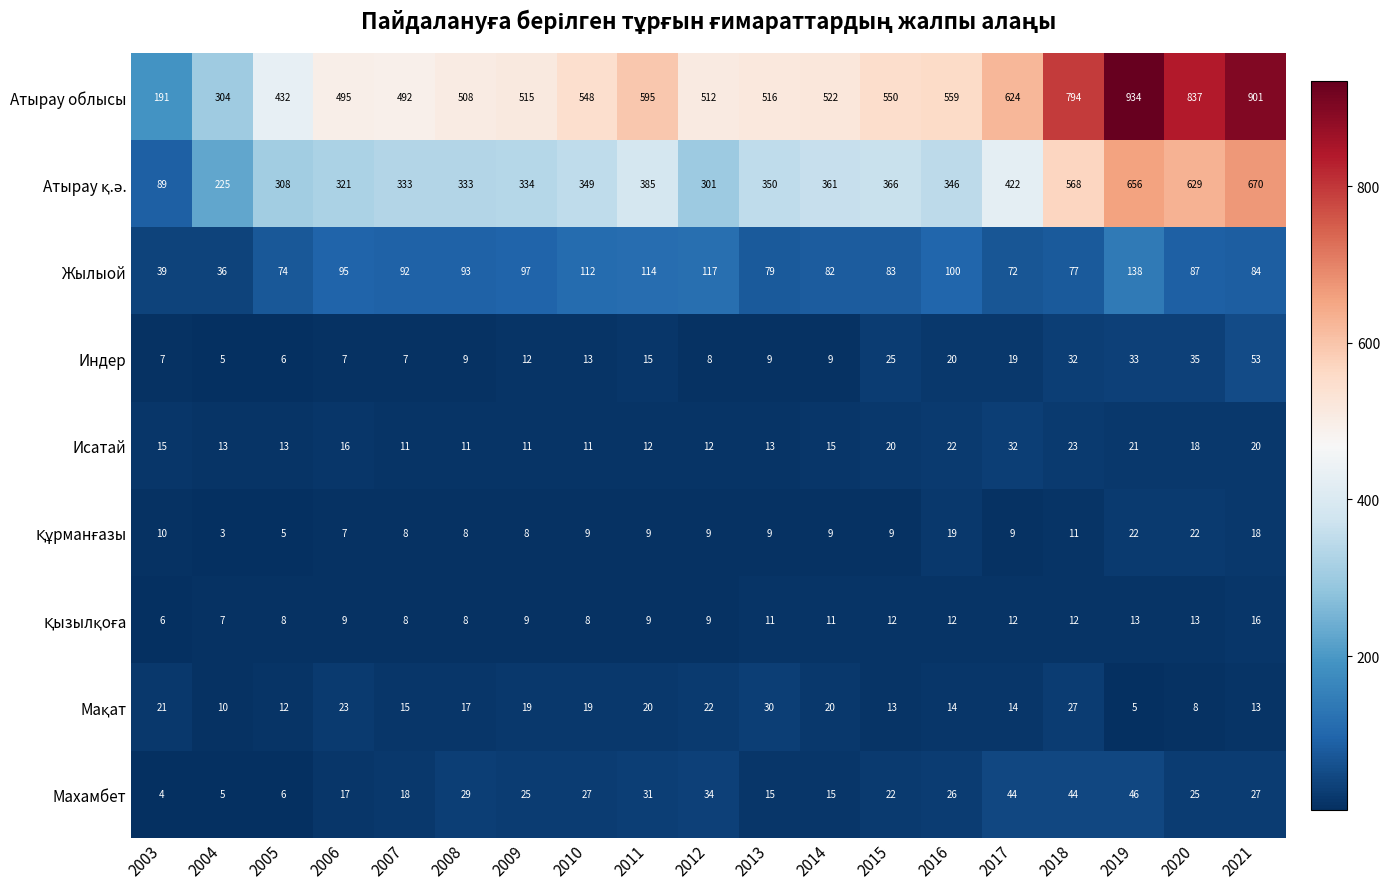

The value of Махамбет at 2017 is 44. True or false?

True